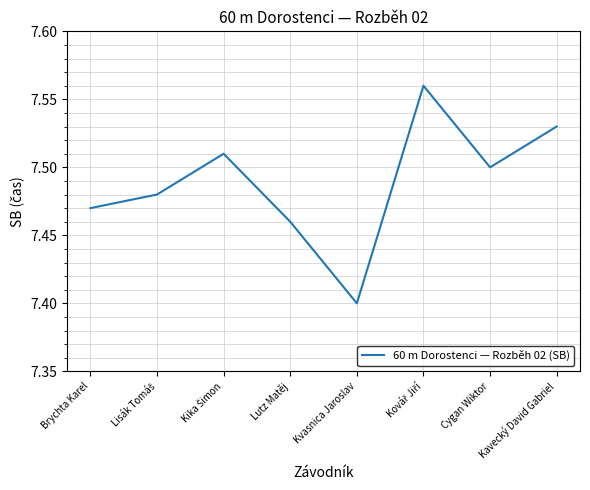

Is it true that the value at Brychta Karel is 7.5?

True